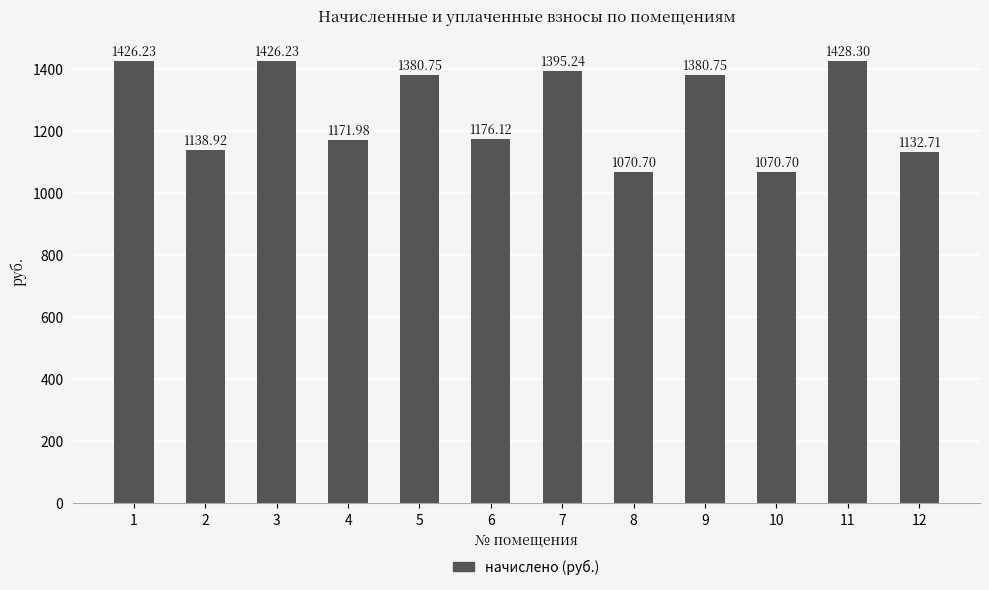

Reading left to right, extract all data points from this chart.

1=1426.2	2=1138.9	3=1426.2	4=1172.0	5=1380.8	6=1176.1	7=1395.2	8=1070.7	9=1380.8	10=1070.7	11=1428.3	12=1132.7